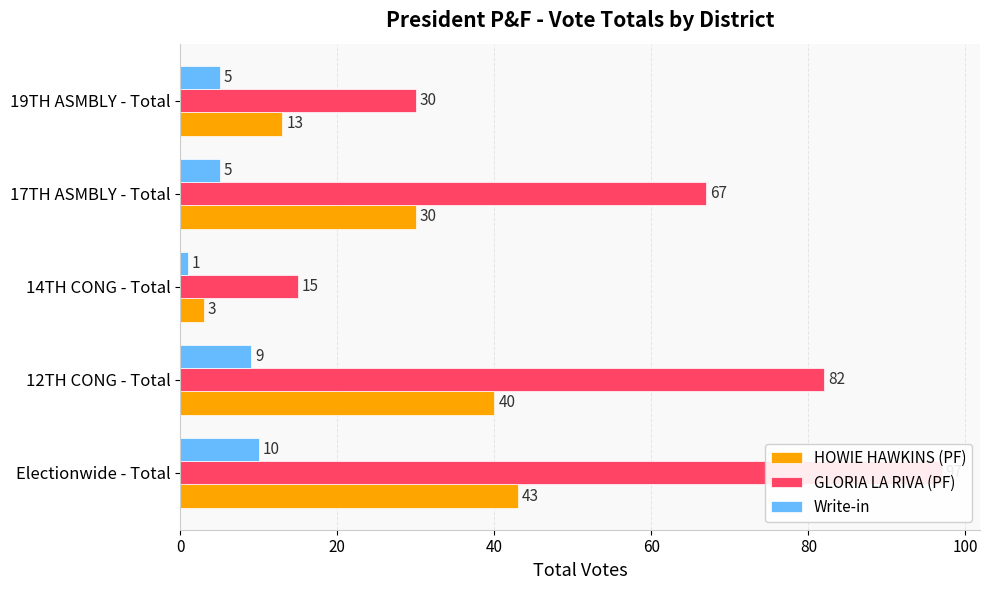

Which series changed the most between 12TH CONG - Total and 19TH ASMBLY - Total?

GLORIA LA RIVA (PF)